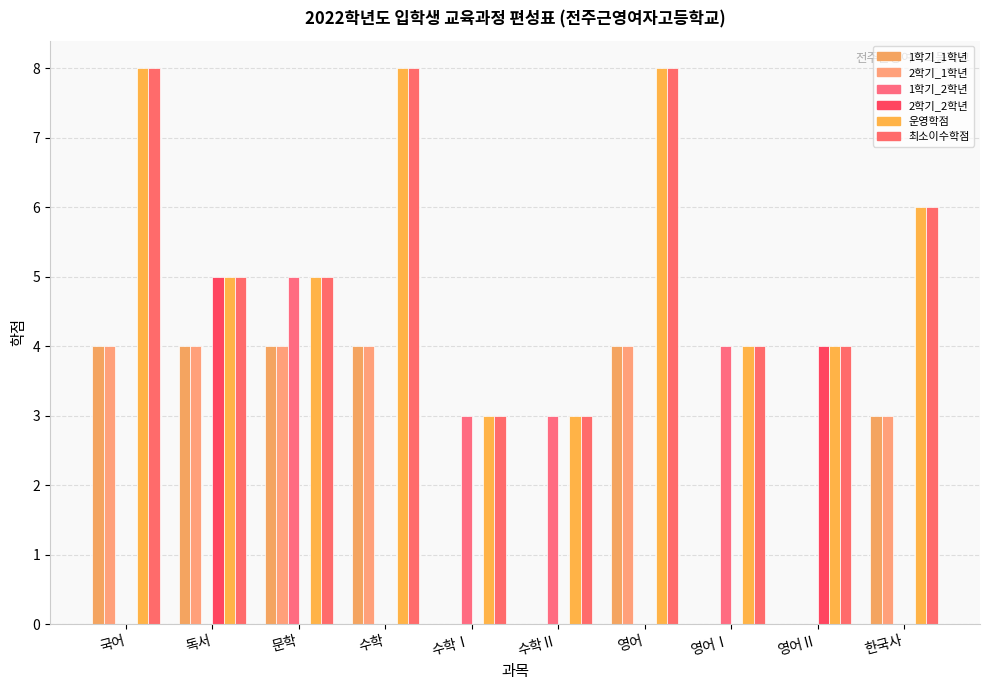

Which category has the highest value across all series?

국어